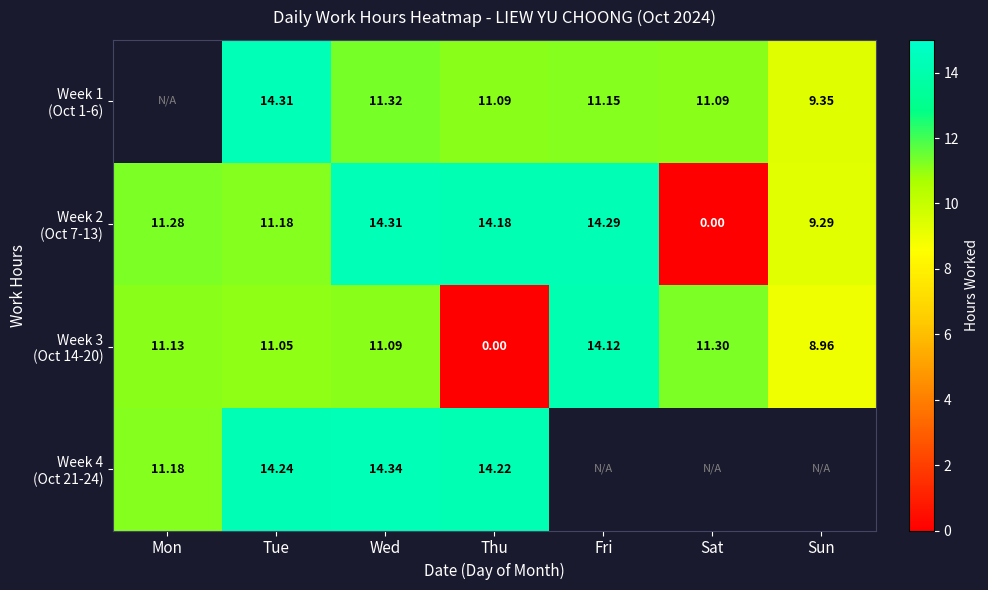

What is the average value of the Week 2 (Oct 7-13) series?

10.6